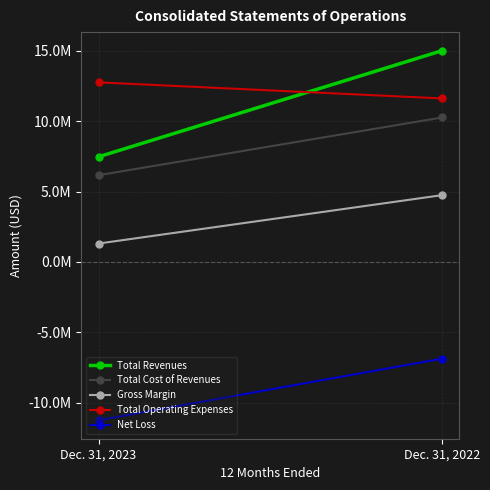

Read the Net Loss value at Dec. 31, 2022.

-6864783